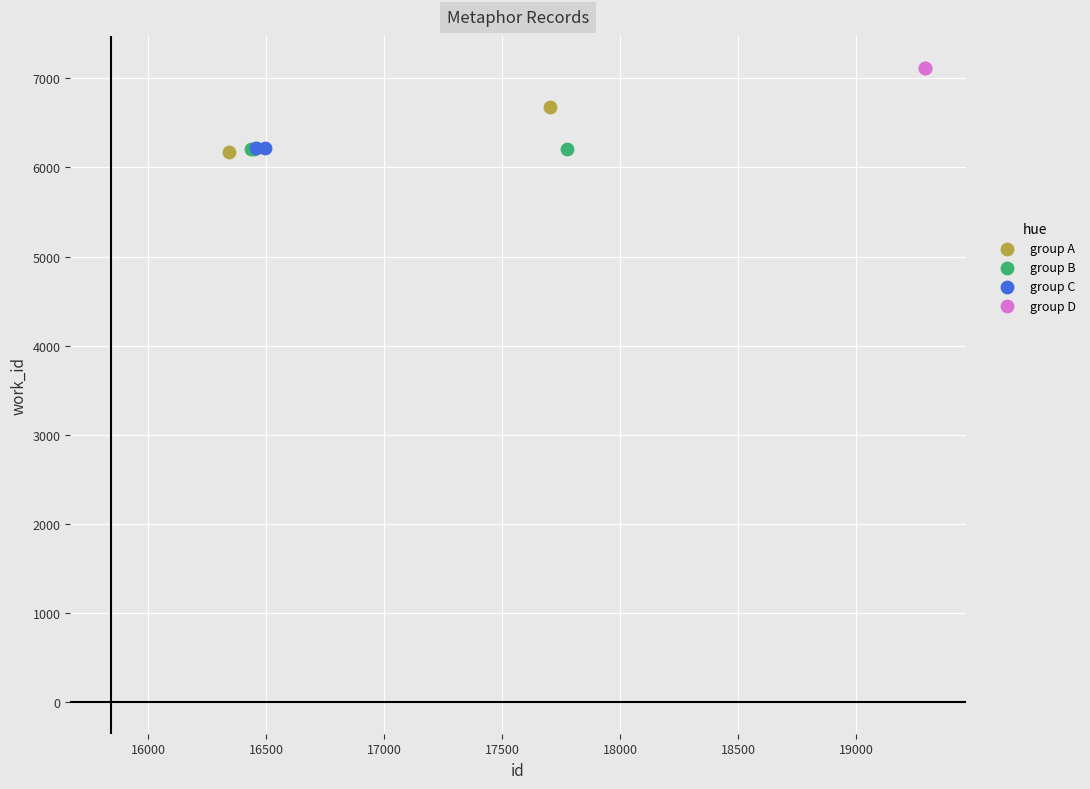

Which series contains the highest Y value?

group D